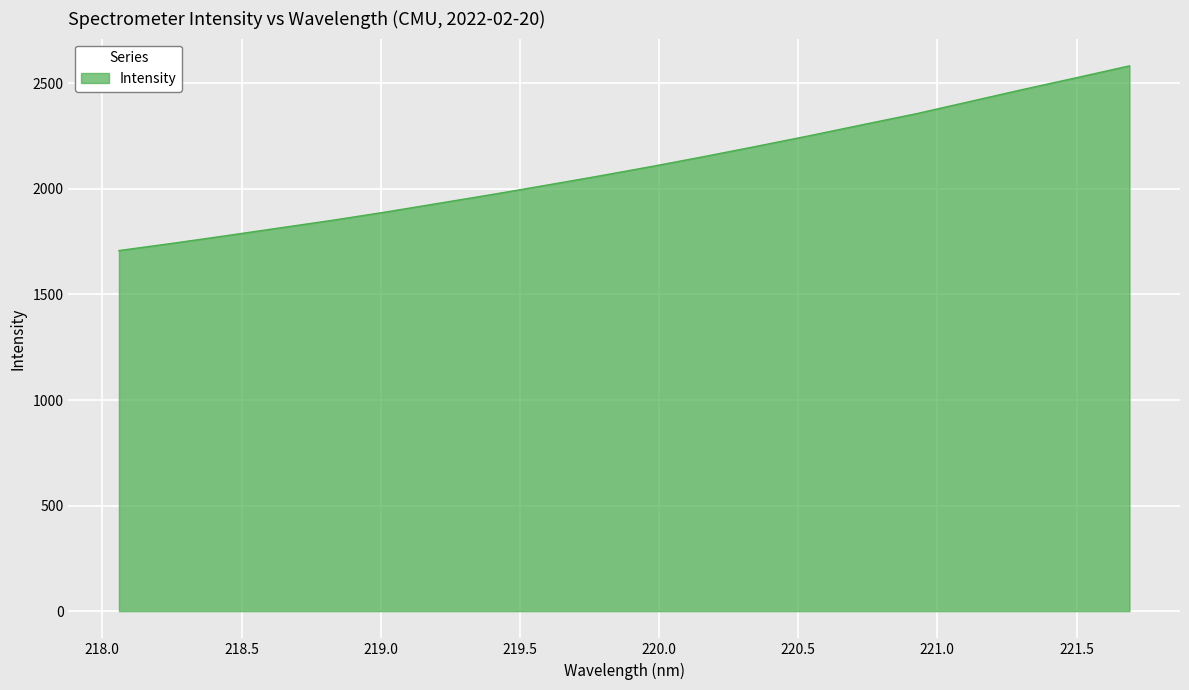

What is the minimum value shown in the chart?

1708.1